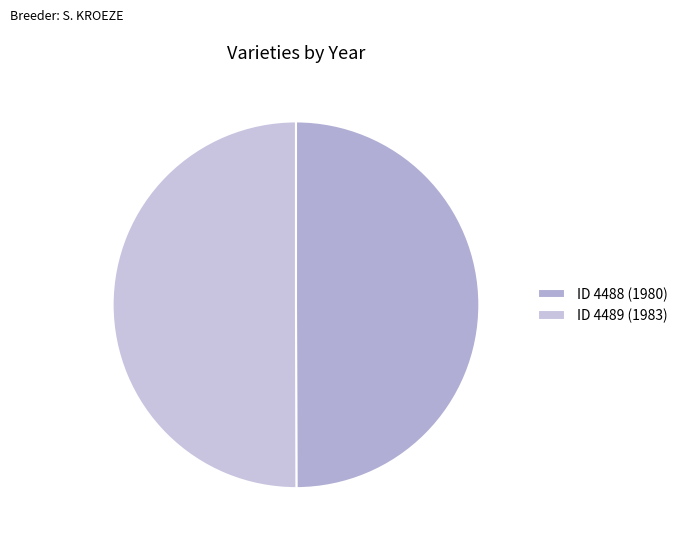

Count the number of slices in the pie.

2